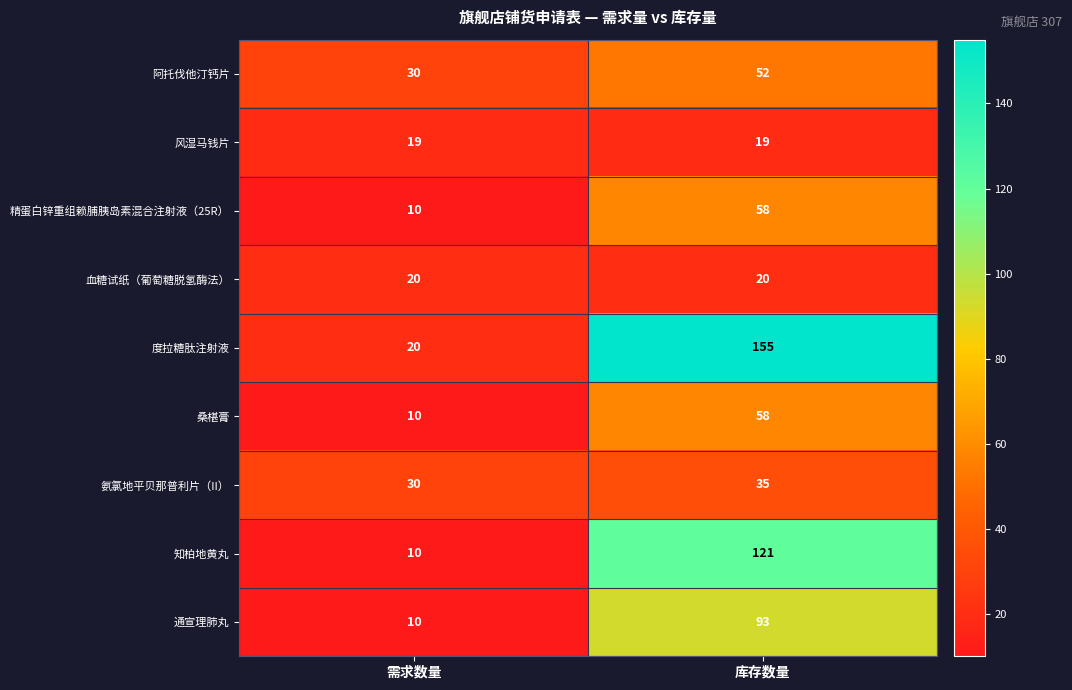

Reading right to left, extract all data points from this chart.

阿托伐他汀钙片: 52	30
风湿马钱片: 19	19
精蛋白锌重组赖脯胰岛素混合注射液（25R）: 58	10
血糖试纸（葡萄糖脱氢酶法）: 20	20
度拉糖肽注射液: 155	20
桑椹膏: 58	10
氨氯地平贝那普利片（II）: 35	30
知柏地黄丸: 121	10
通宣理肺丸: 93	10